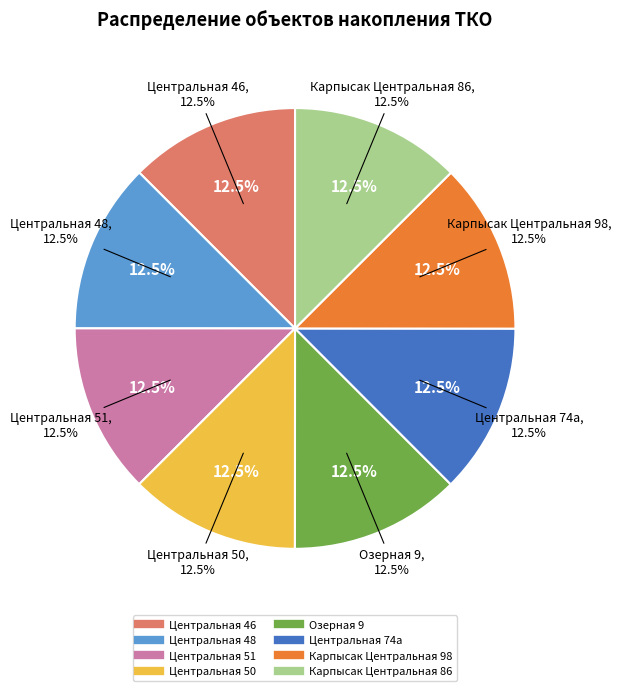

Rank the categories by value from highest to lowest.

Карпысак Центральная 98, Карпысак Центральная 86, Центральная 51, Озерная 9, Центральная 46, Центральная 50, Центральная 48, Центральная 74а